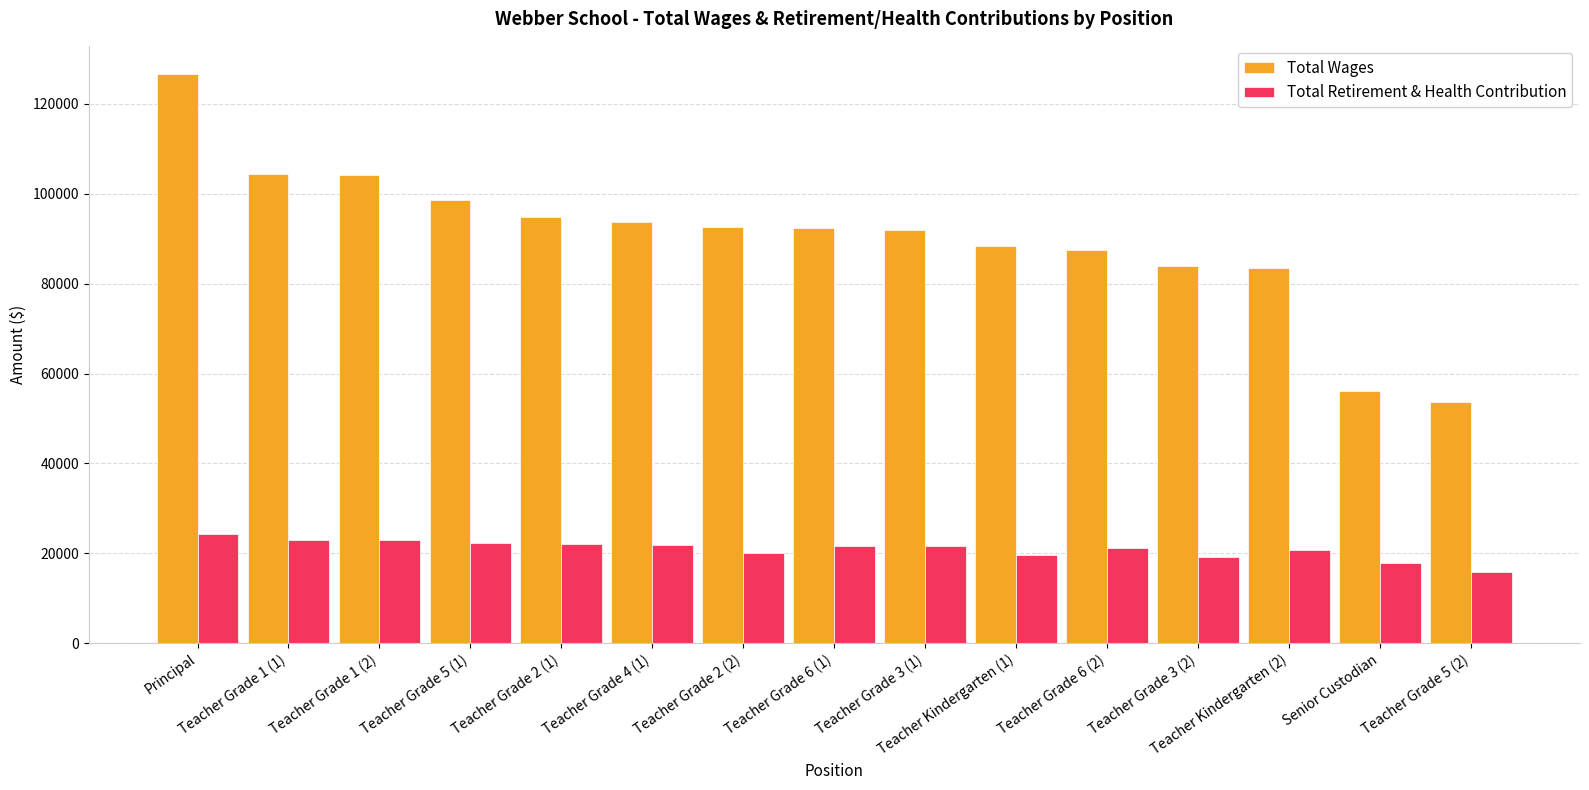

At how many categories does at least one series exceed 63677?

13